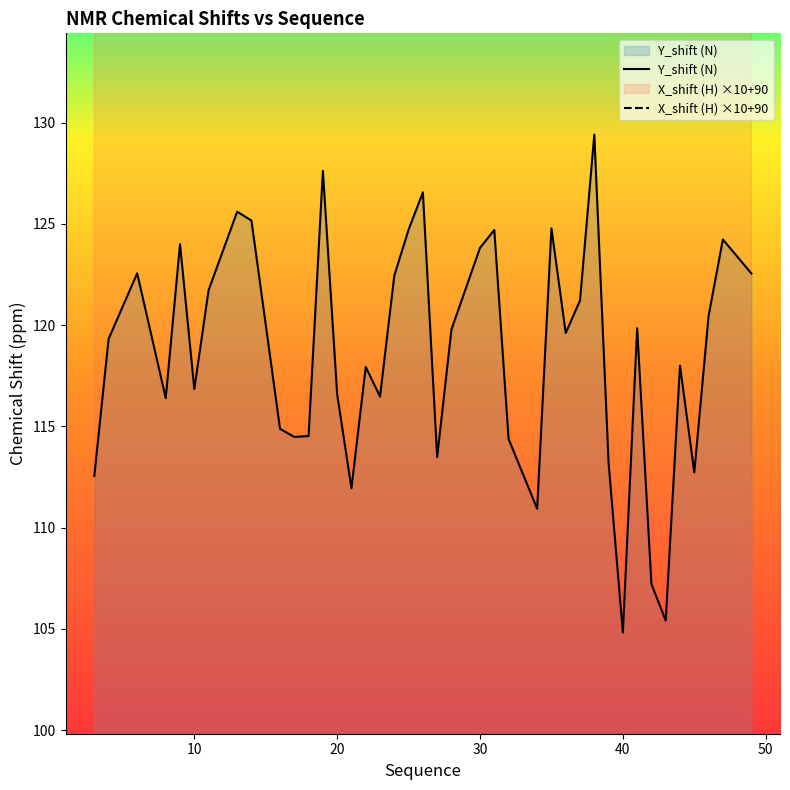

What is the maximum value for Y_shift (N)?

129.4